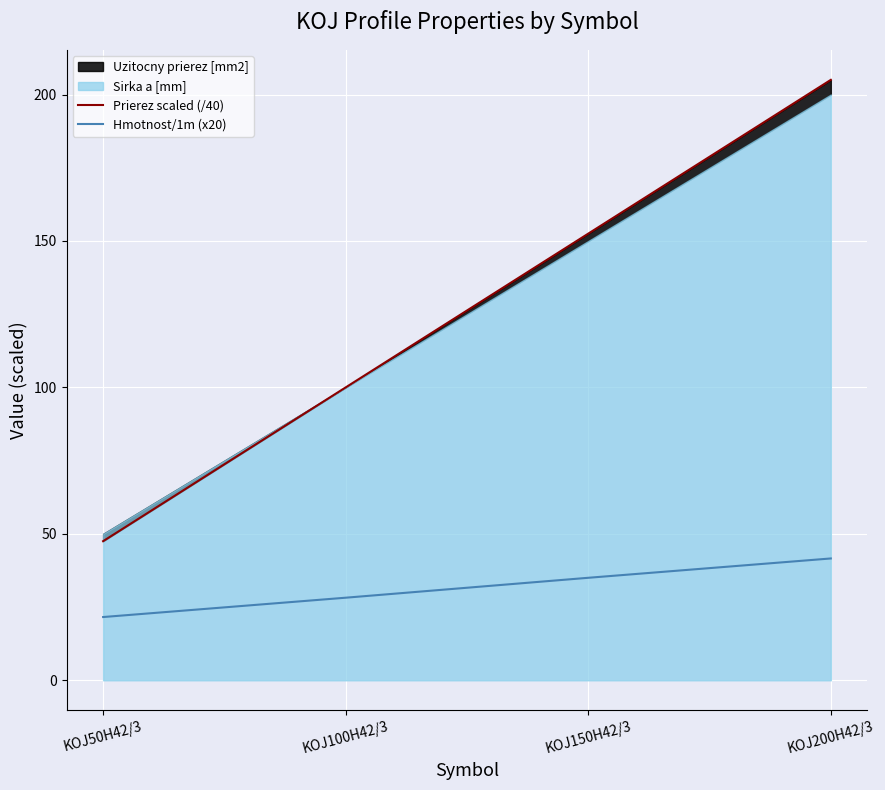

The value of Hmotnost/1m (x20) at KOJ50H42/3 is 29.2. True or false?

False